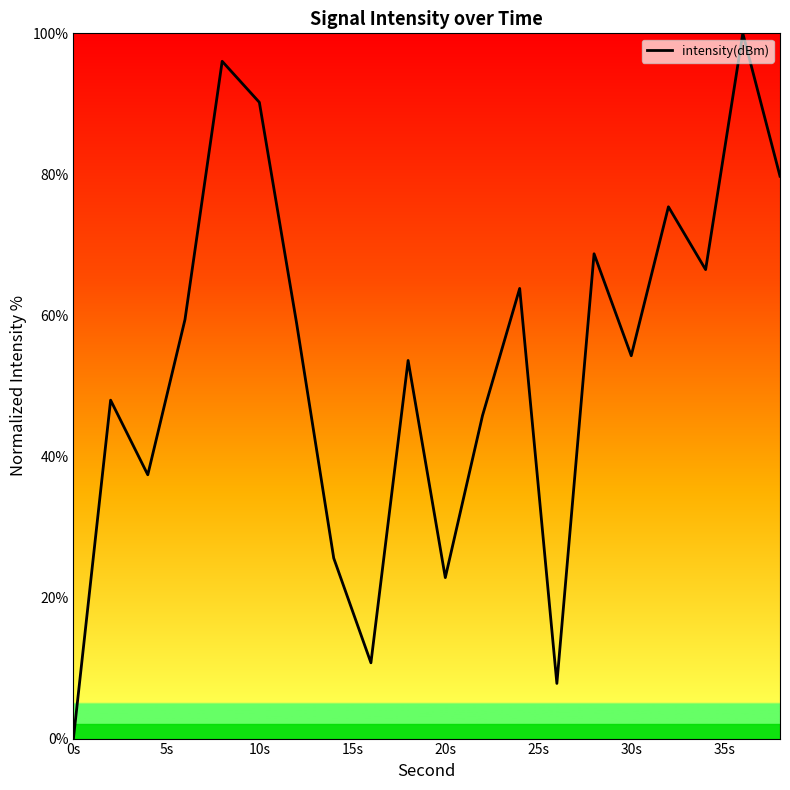

How many interior local valleys (lower than both neighbors) does the data have?

6